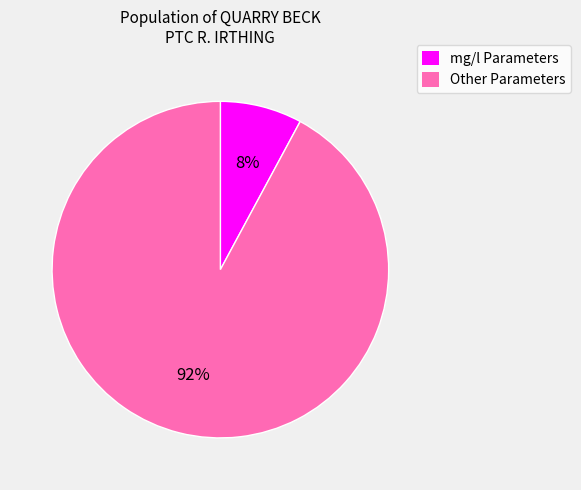

What is the largest slice in the pie chart?

Other Parameters